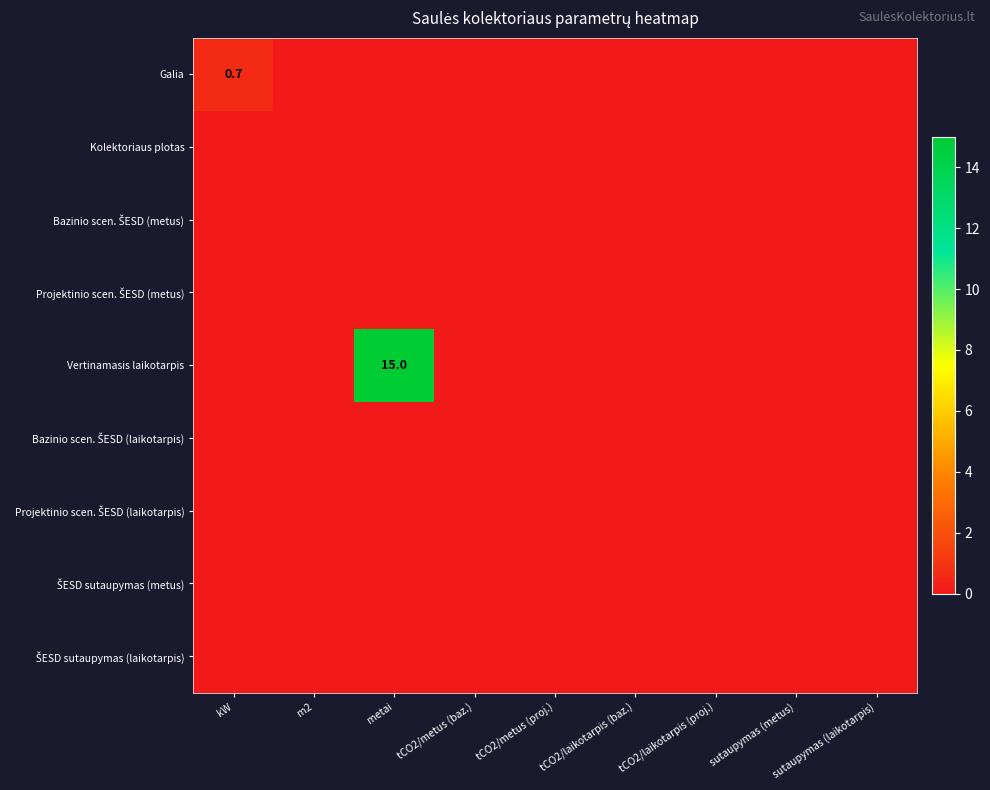

Where is Projektinio scen. ŠESD (laikotarpis) nearest to the value 0?

kW